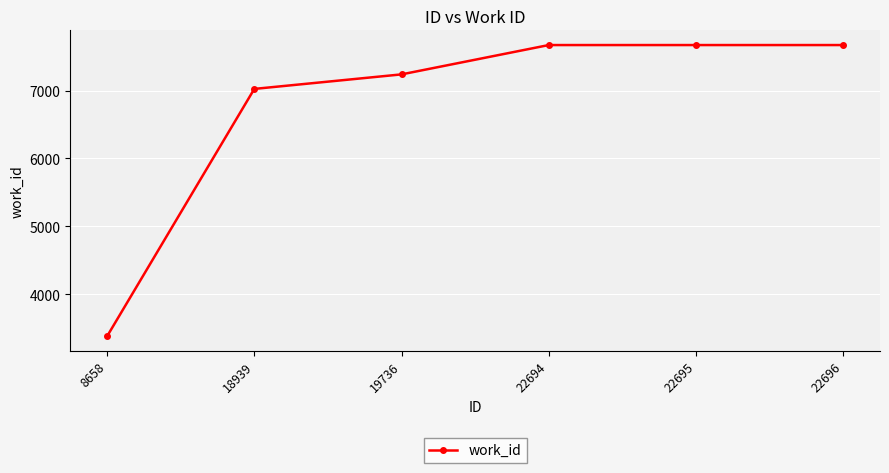

Reading left to right, what are all the values shown in this chart?

8658=3380	18939=7024	19736=7238	22694=7670	22695=7670	22696=7670